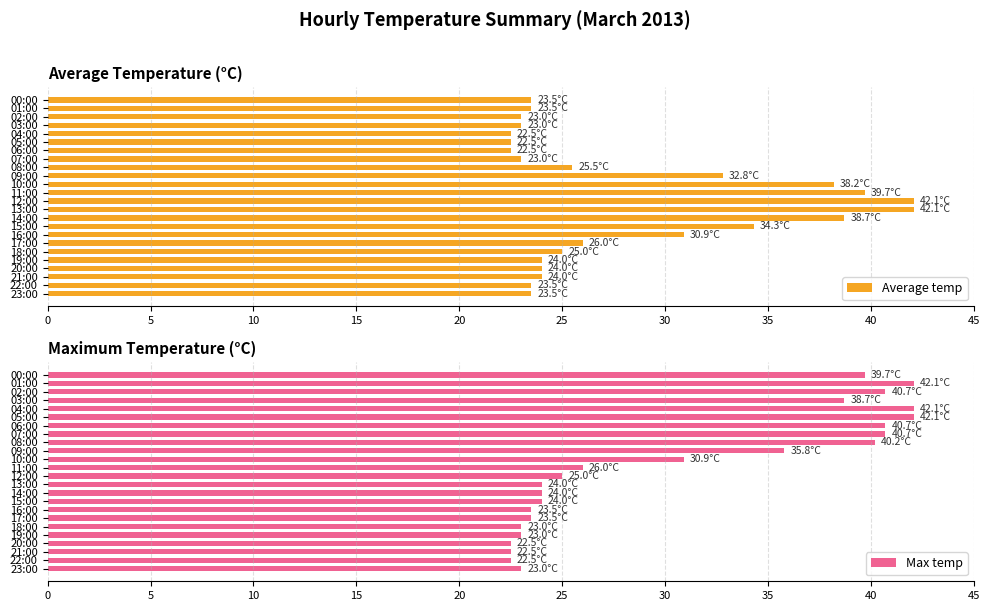

True or false: Average temp has a value of 38.3 at 20:00.

False